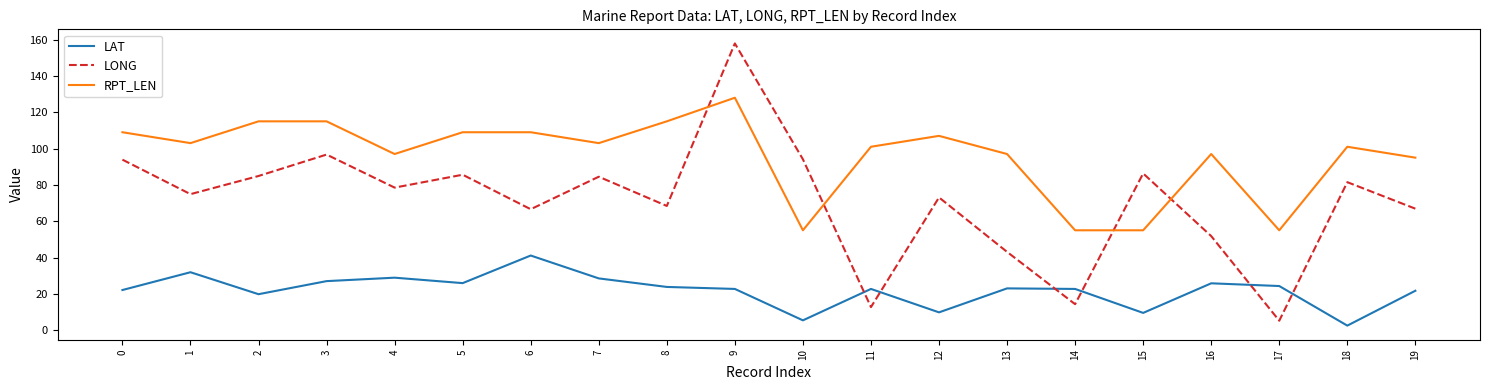

What is the difference between the LAT values at 2 and 12?

10.0